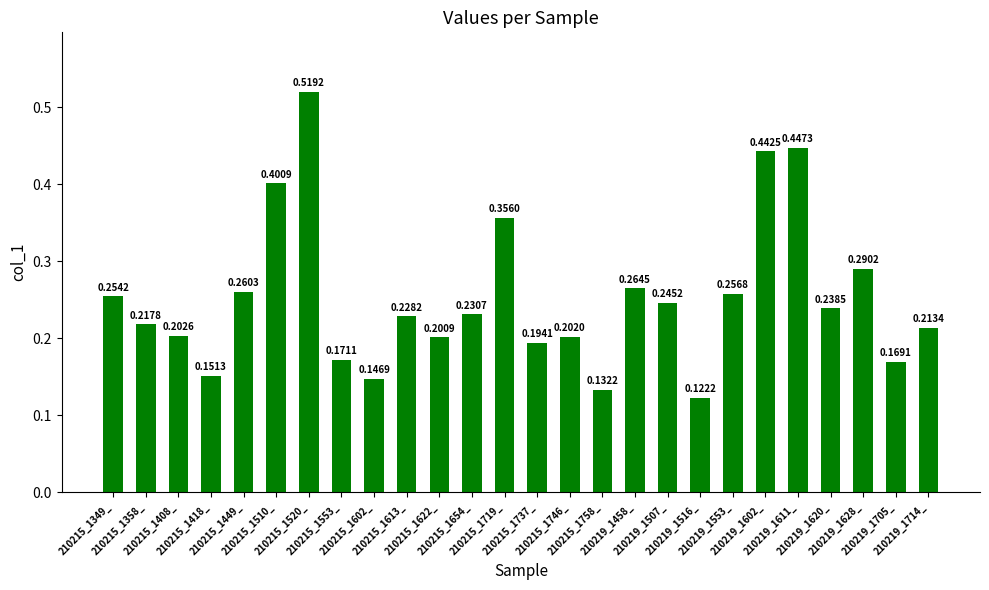

How many values are between 0 and 1?

26